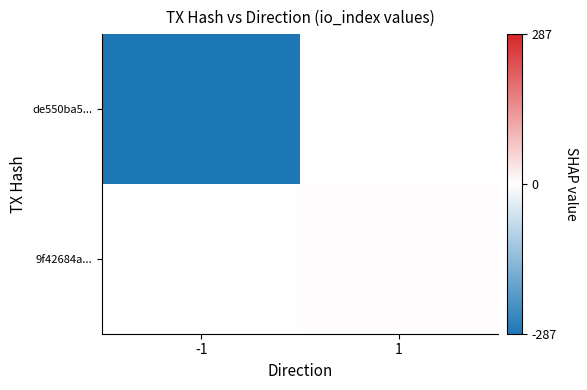

Between -1 and 1, which is larger?

1